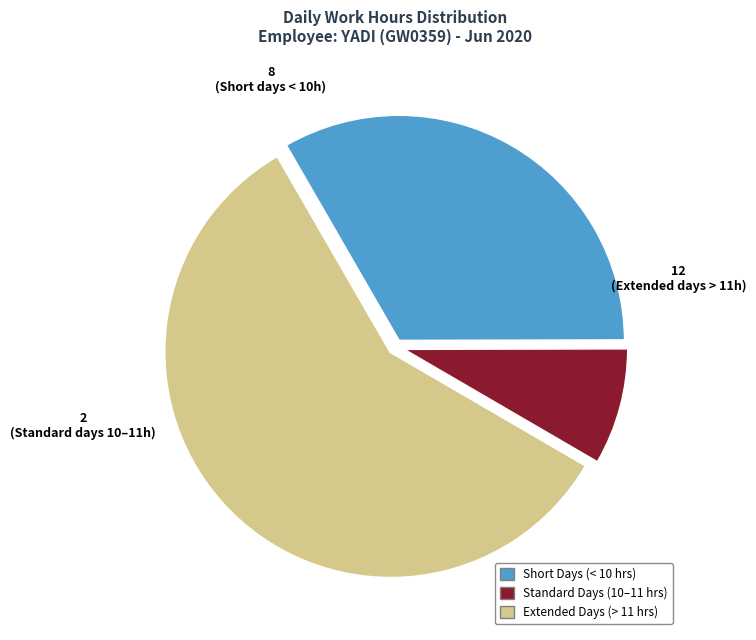

Does any single category account for the majority?

Yes